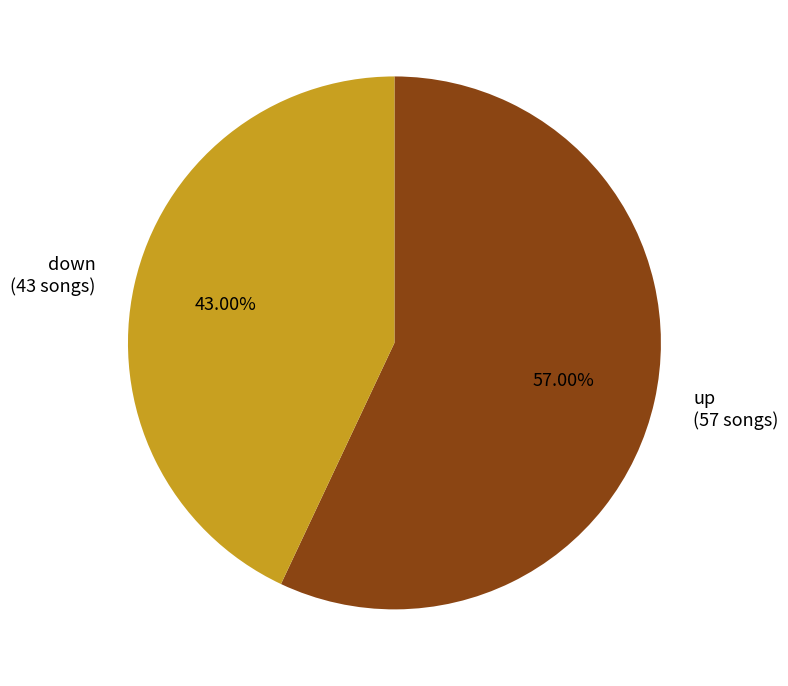

To the nearest percent, what is the combined percentage of down and up?

100%